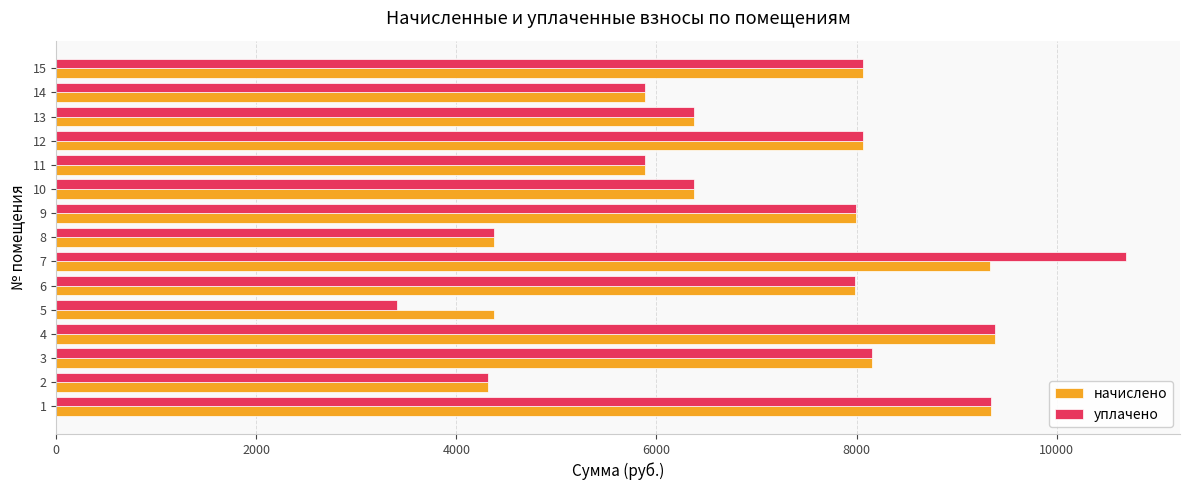

The value of начислено at 6 is 7983.4. True or false?

True